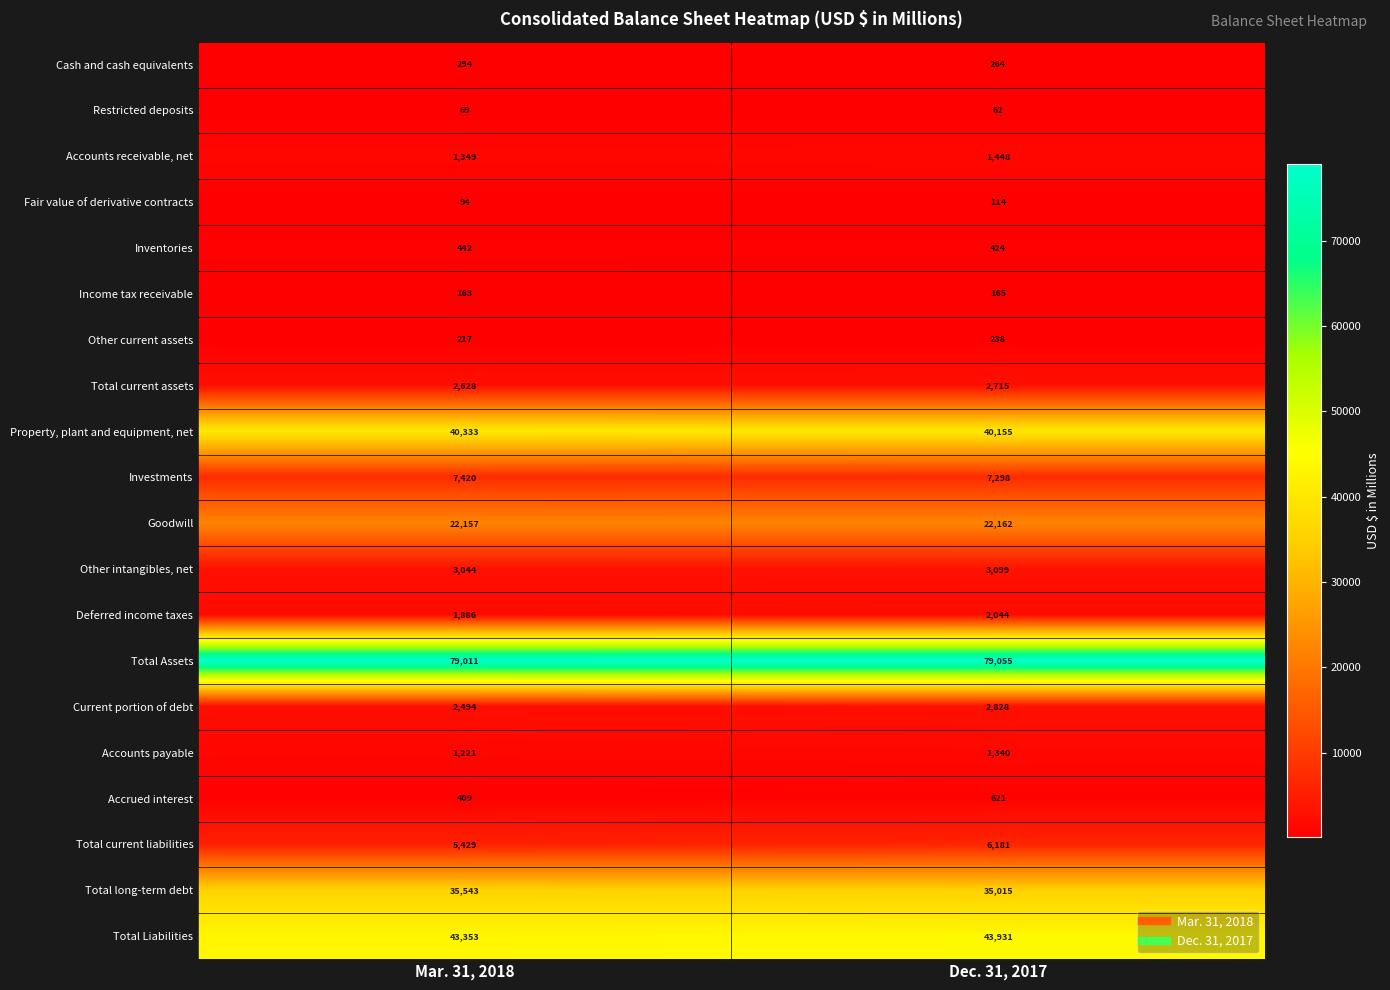

What is the minimum value shown in the chart?

62